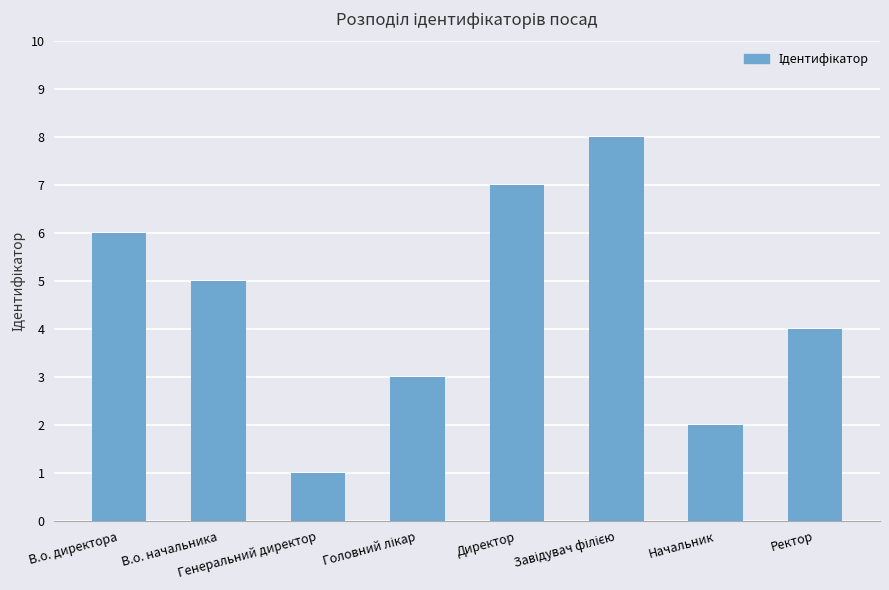

What is the sum of all values?

36